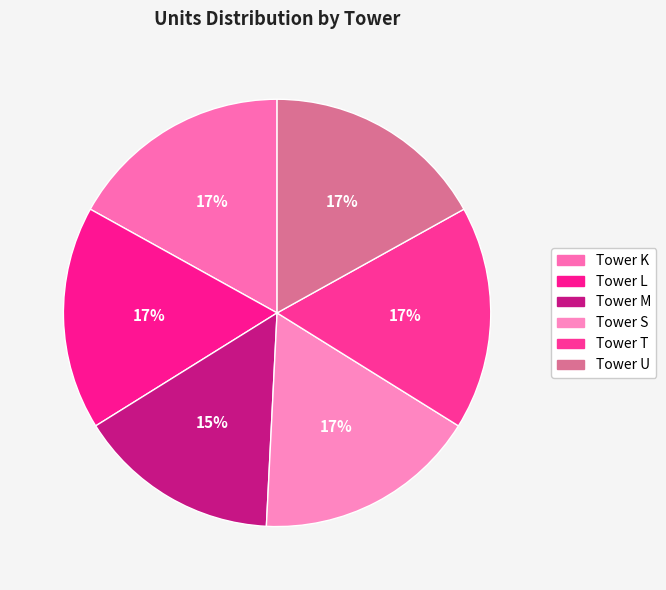

What percentage do Tower S and Tower M together represent?

32.3%